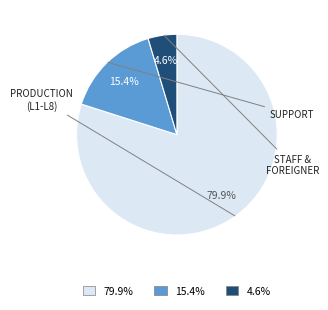

Does any single category account for the majority?

Yes